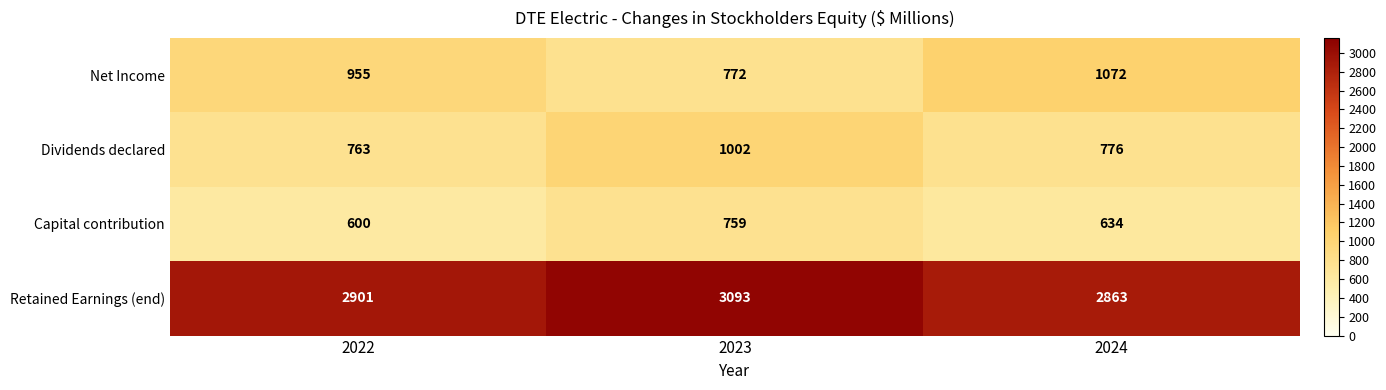

Which label corresponds to the smallest value in the chart?

2022